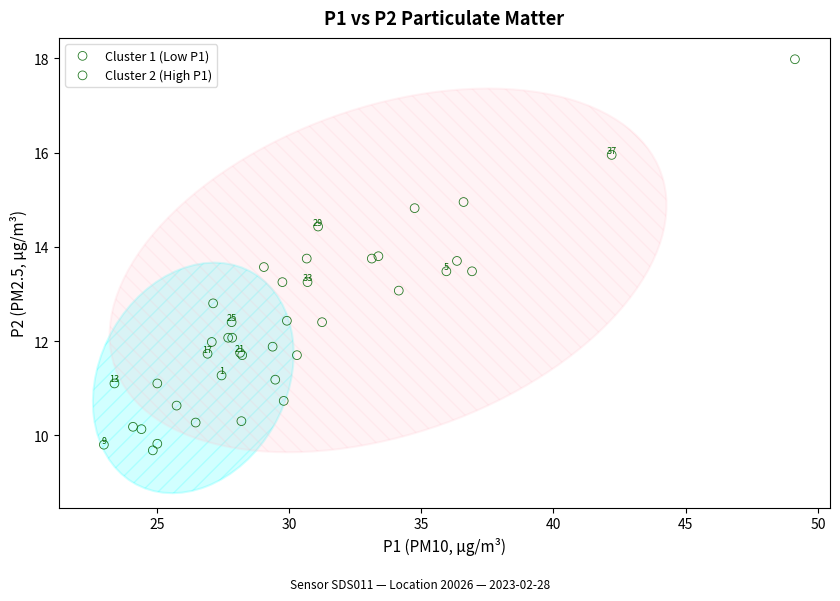

Which series has the widest spread of Y values?

Cluster 2 (High P1)